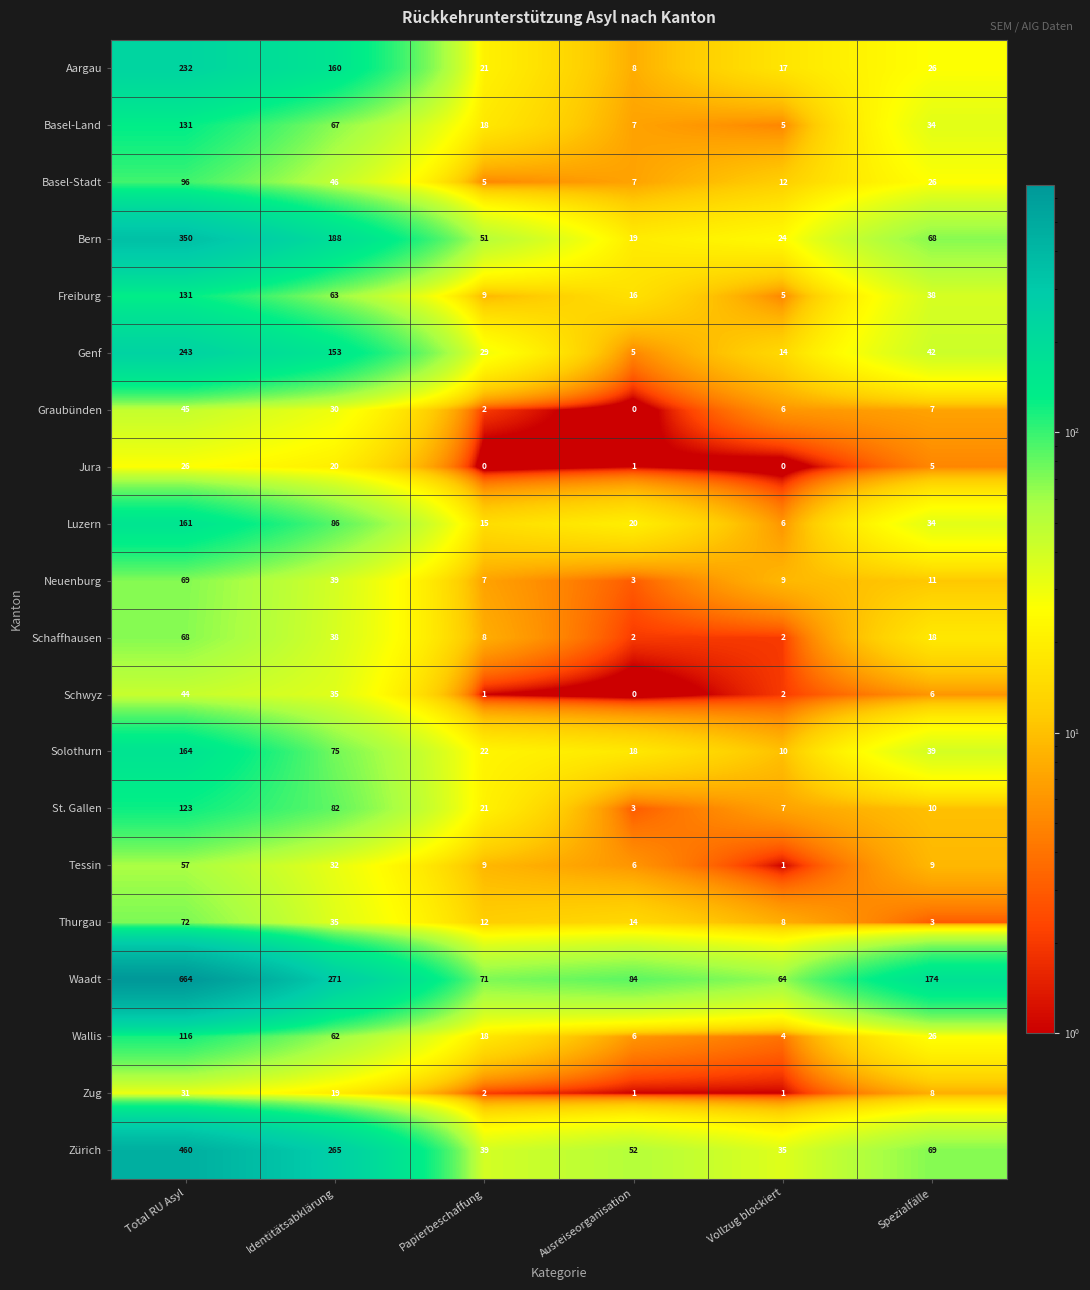

Which series changed the most between Identitätsabklärung and Vollzug blockiert?

Zürich